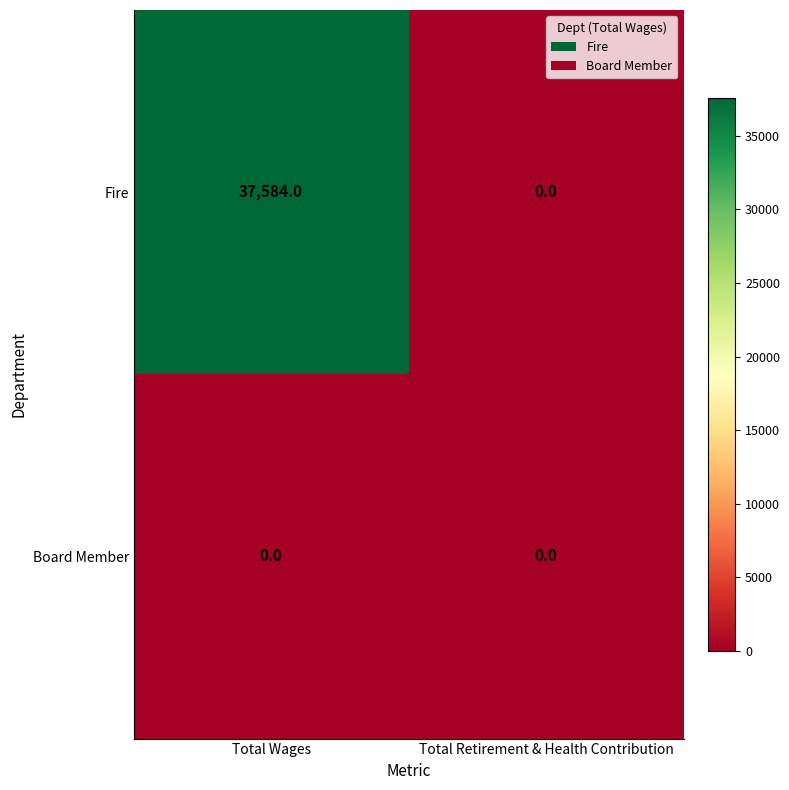

Reading left to right, extract all data points from this chart.

Fire: 37584	0
Board Member: 0	0